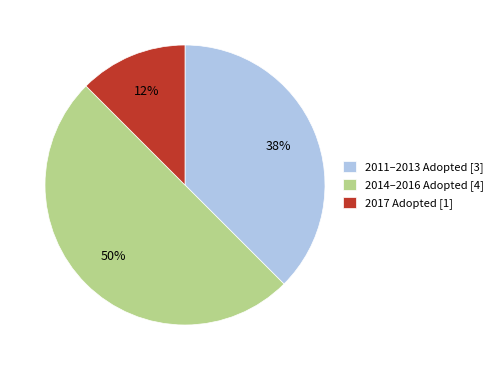

Is it true that 2011–2013 Adopted [3] is 26% of the pie?

False